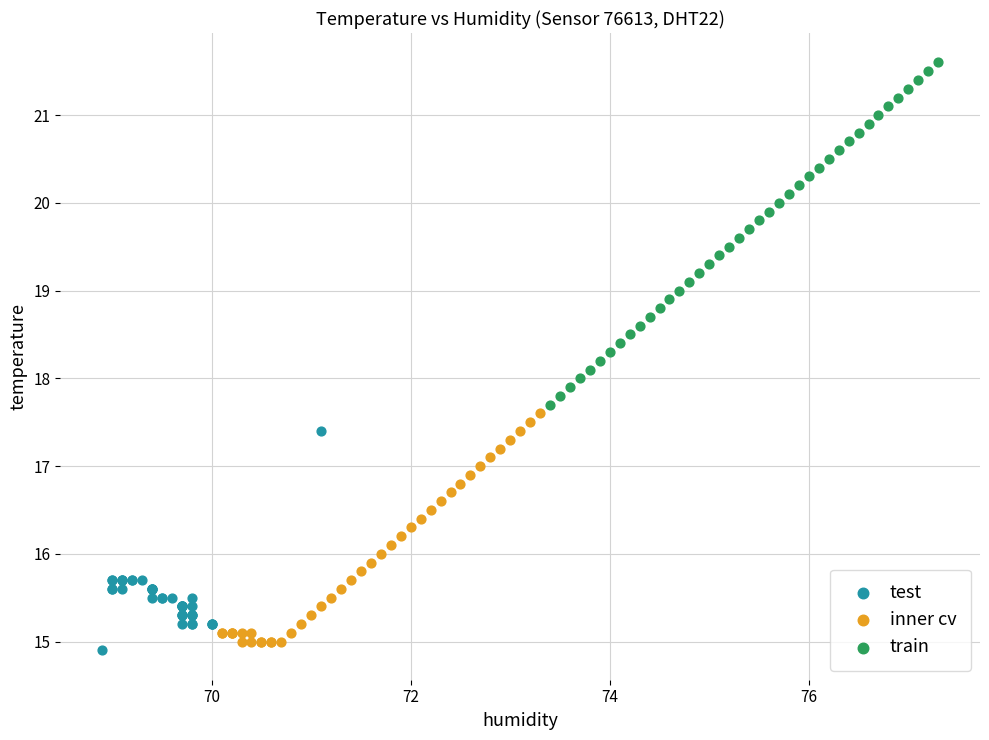

Which series contains the highest Y value?

train